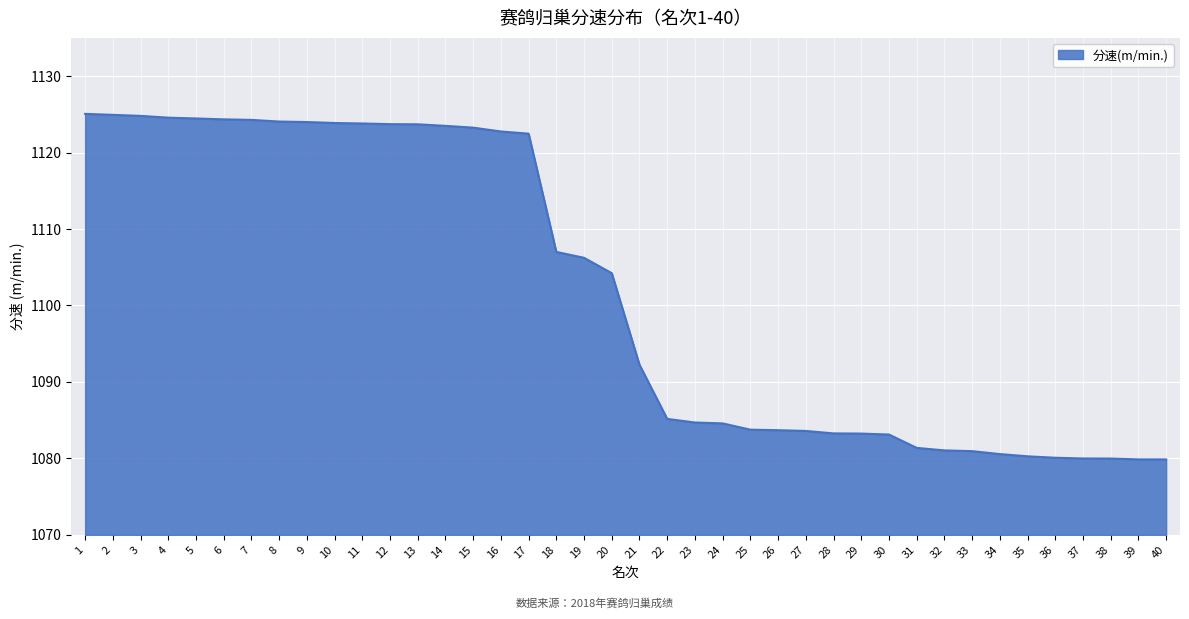

What is the difference between the values at 30 and 10?

40.7